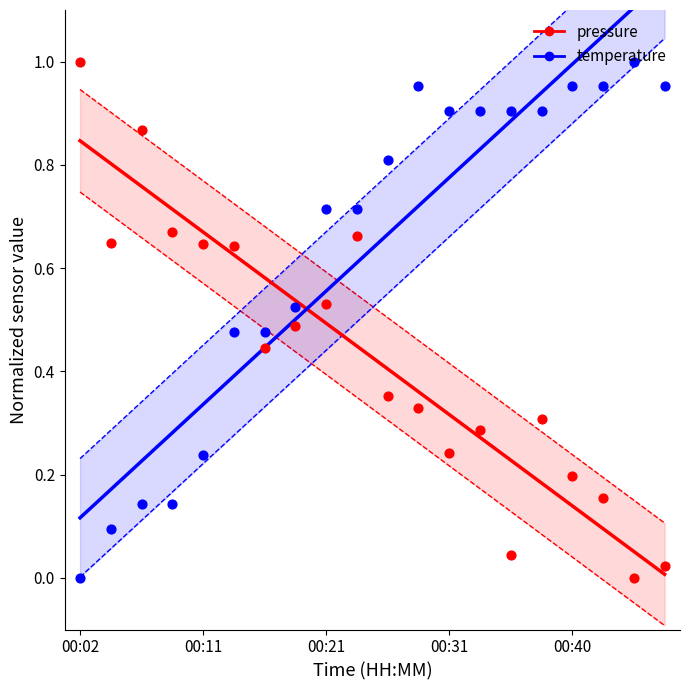

Which series has the largest total across all categories?

temperature